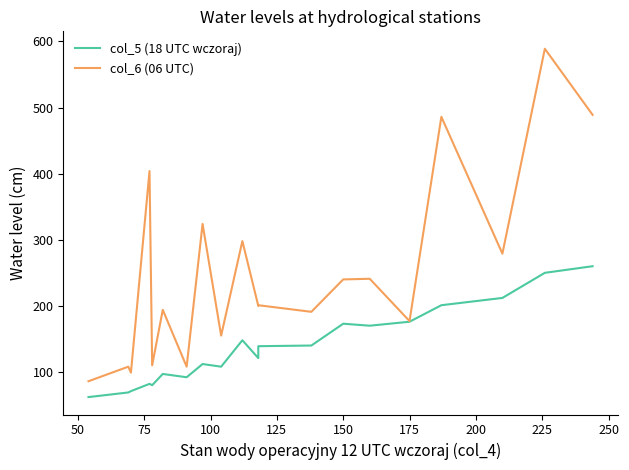

Does the chart display data point markers on the line(s)?

No